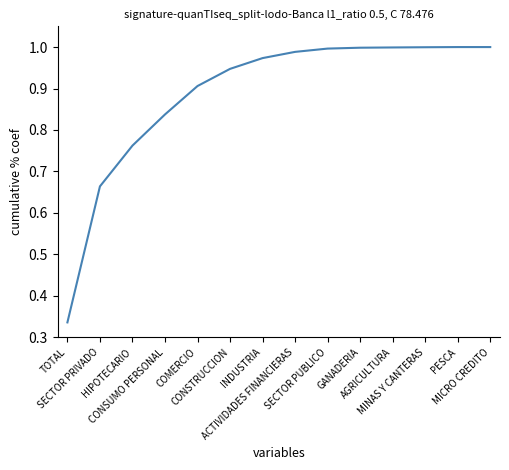

How many lines are shown in the chart?

1